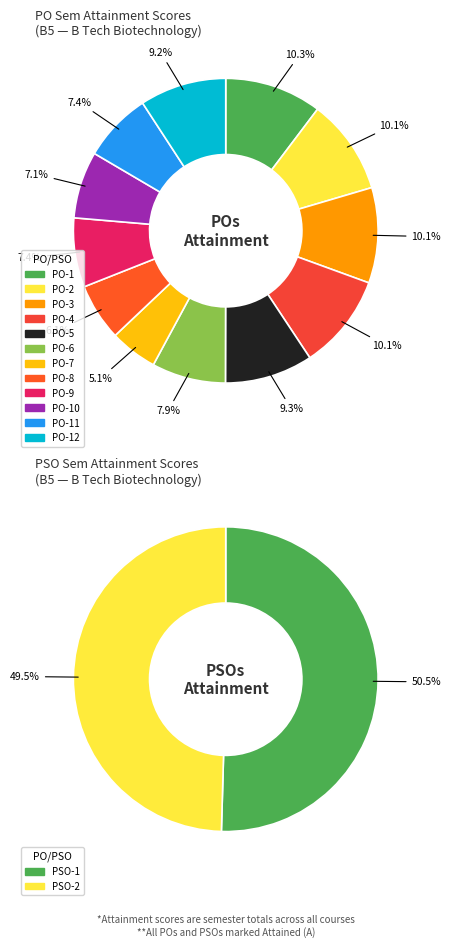

Which category has the biggest portion of the pie?

PO-1